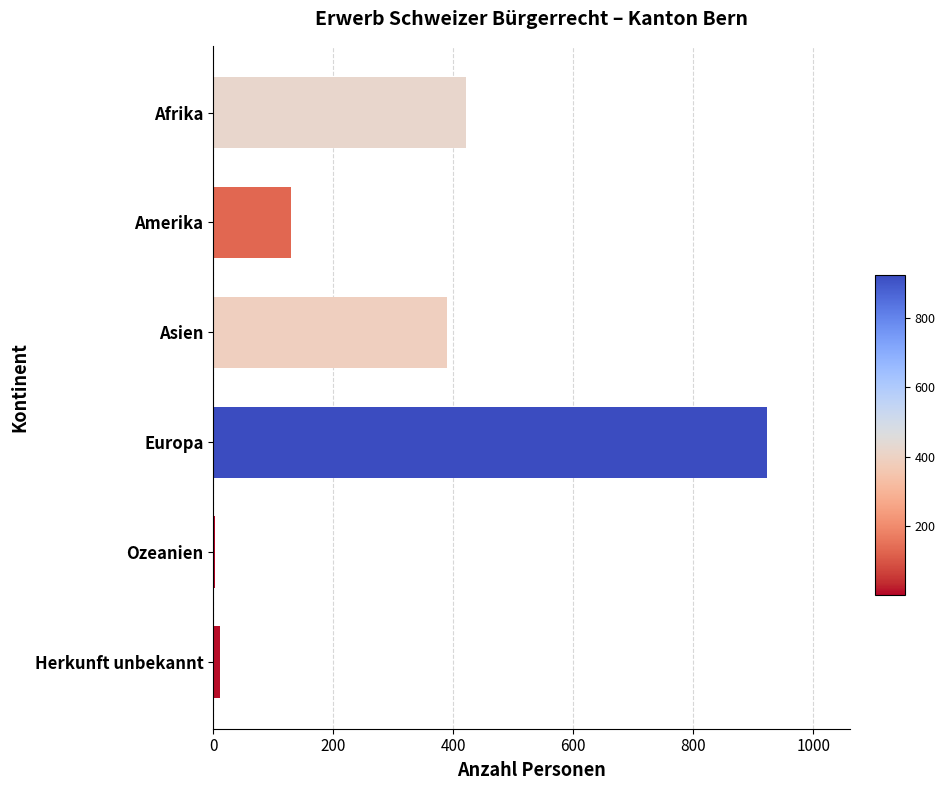

True or false: the data shows 923 at Europa.

True